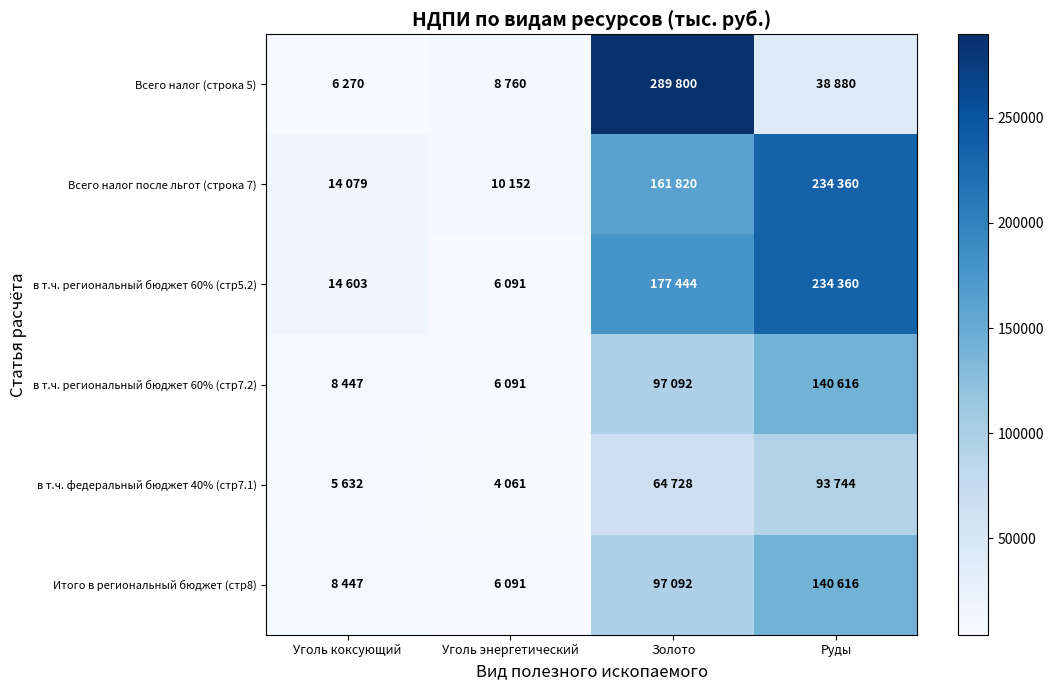

Reading left to right, transcribe all the data shown in this chart.

Всего налог (строка 5): Уголь коксующий=6270	Уголь энергетический=8760	Золото=289800	Руды=38880
Всего налог после льгот (строка 7): Уголь коксующий=14079	Уголь энергетический=10152	Золото=161820	Руды=234360
в т.ч. региональный бюджет 60% (стр5.2): Уголь коксующий=14603	Уголь энергетический=6091	Золото=177444	Руды=234360
в т.ч. региональный бюджет 60% (стр7.2): Уголь коксующий=8447	Уголь энергетический=6091	Золото=97092	Руды=140616
в т.ч. федеральный бюджет 40% (стр7.1): Уголь коксующий=5632	Уголь энергетический=4061	Золото=64728	Руды=93744
Итого в региональный бюджет (стр8): Уголь коксующий=8447	Уголь энергетический=6091	Золото=97092	Руды=140616